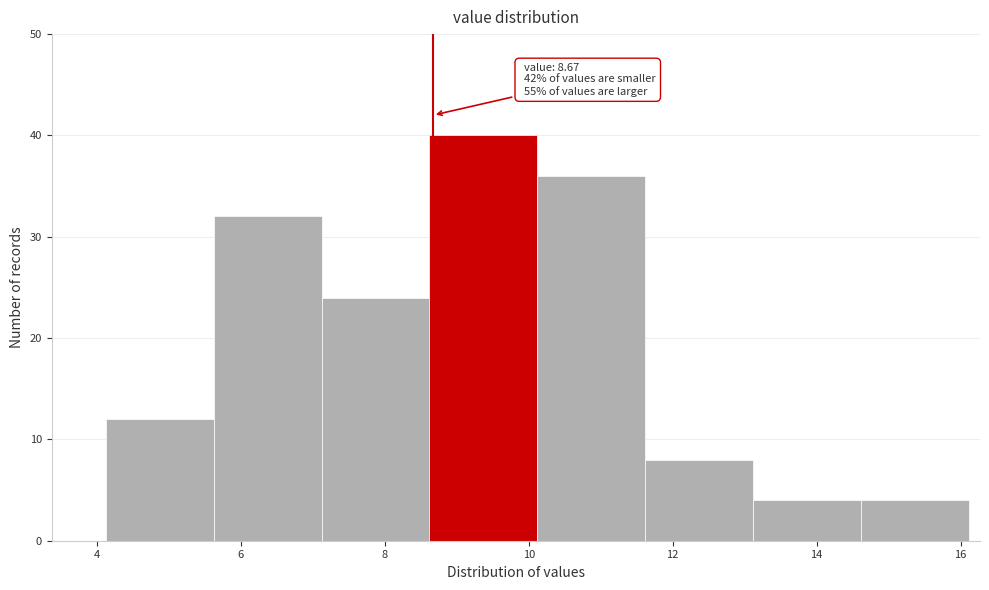

Over which range of the x-axis is the bar tallest?

8.62 to 10.12